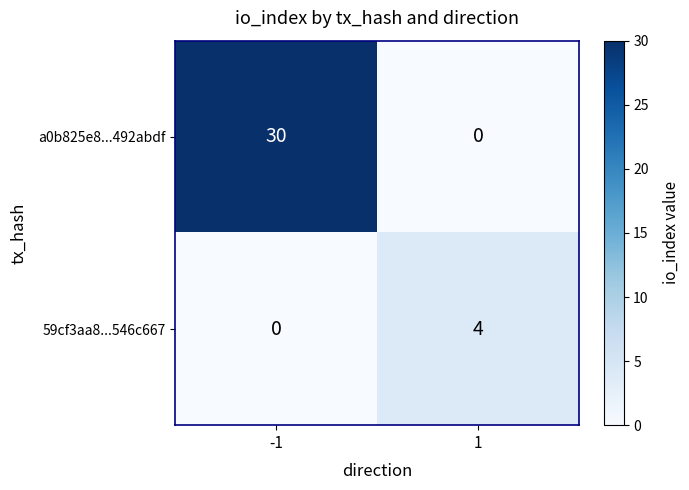

What is the difference between the highest and lowest values at -1?

30